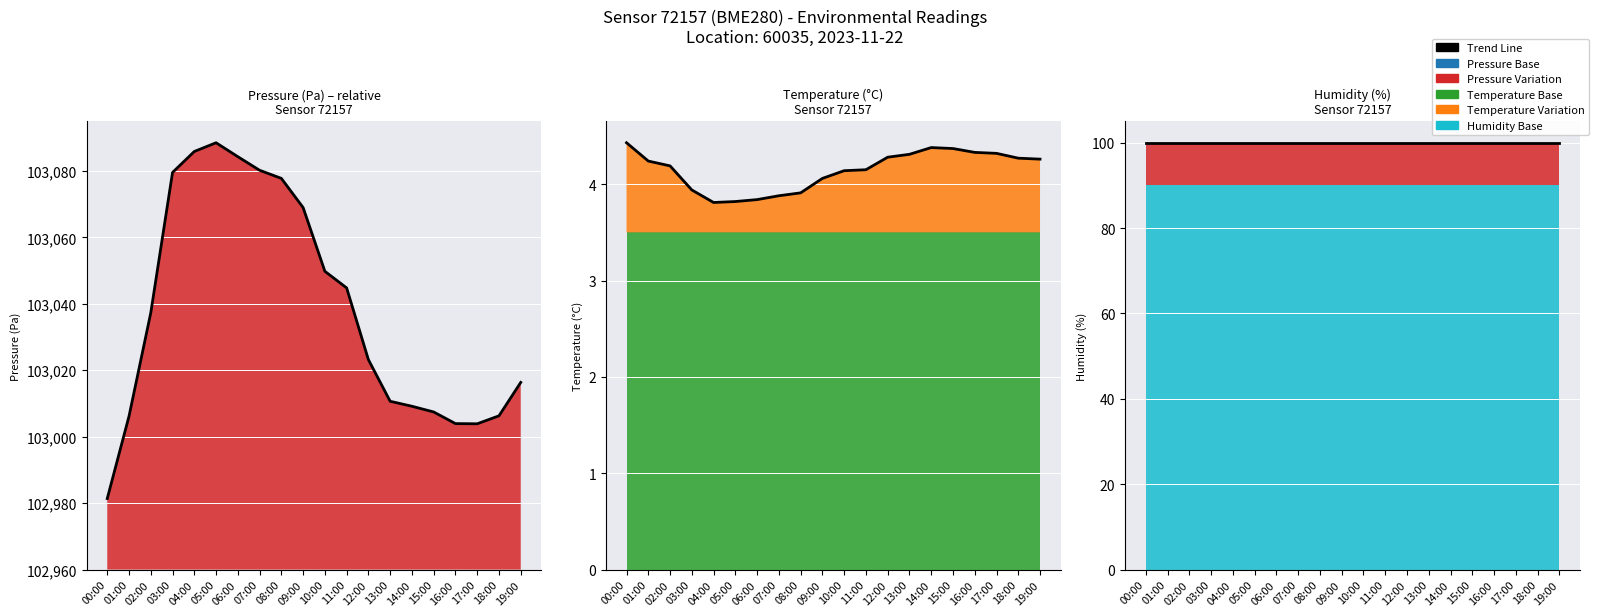

Read the pressure value at 15:00.

47.4